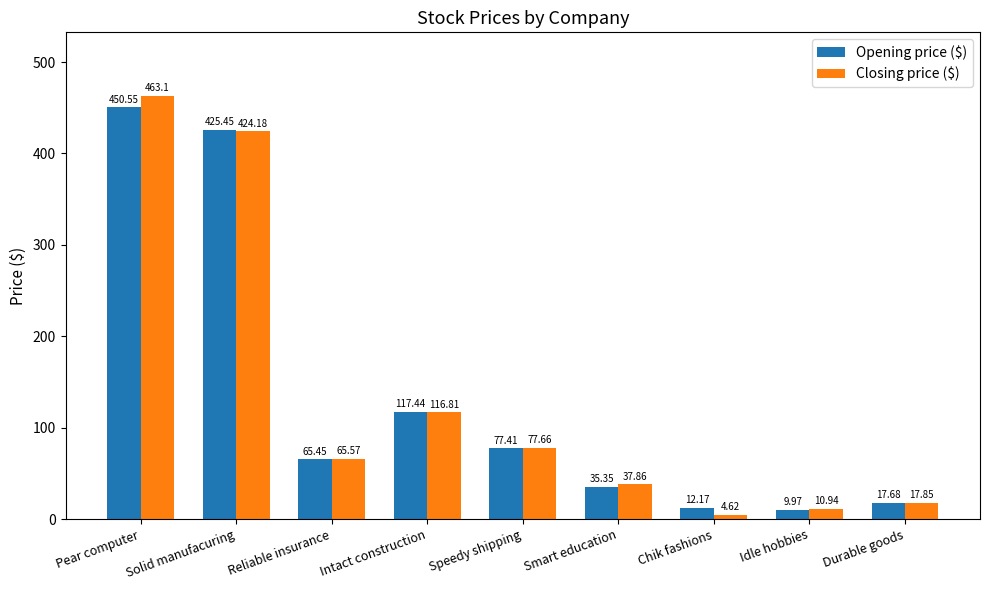

At which category is the sum across all series the highest?

Pear computer